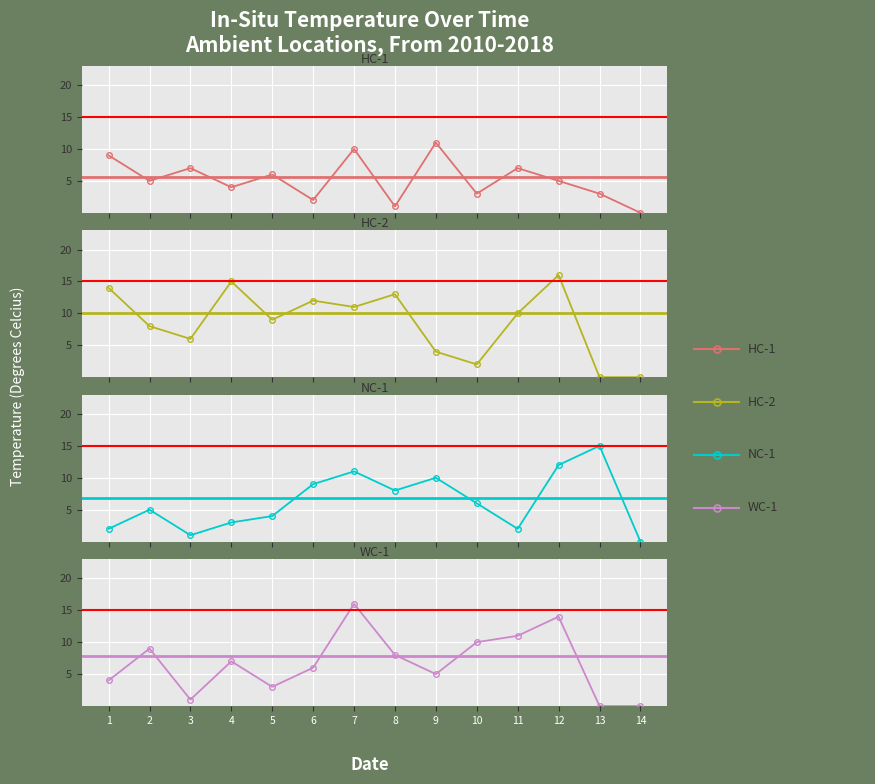

Is it true that HC-2 equals 7 at 4?

False